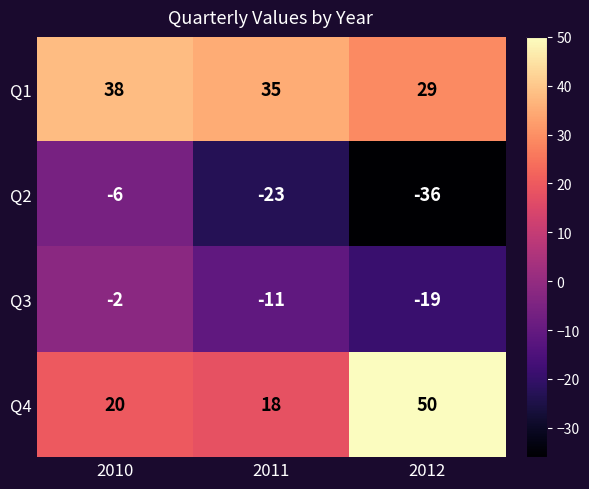

Reading right to left, extract all data points from this chart.

Q1: 29	35	38
Q2: -36	-23	-6
Q3: -19	-11	-2
Q4: 50	18	20